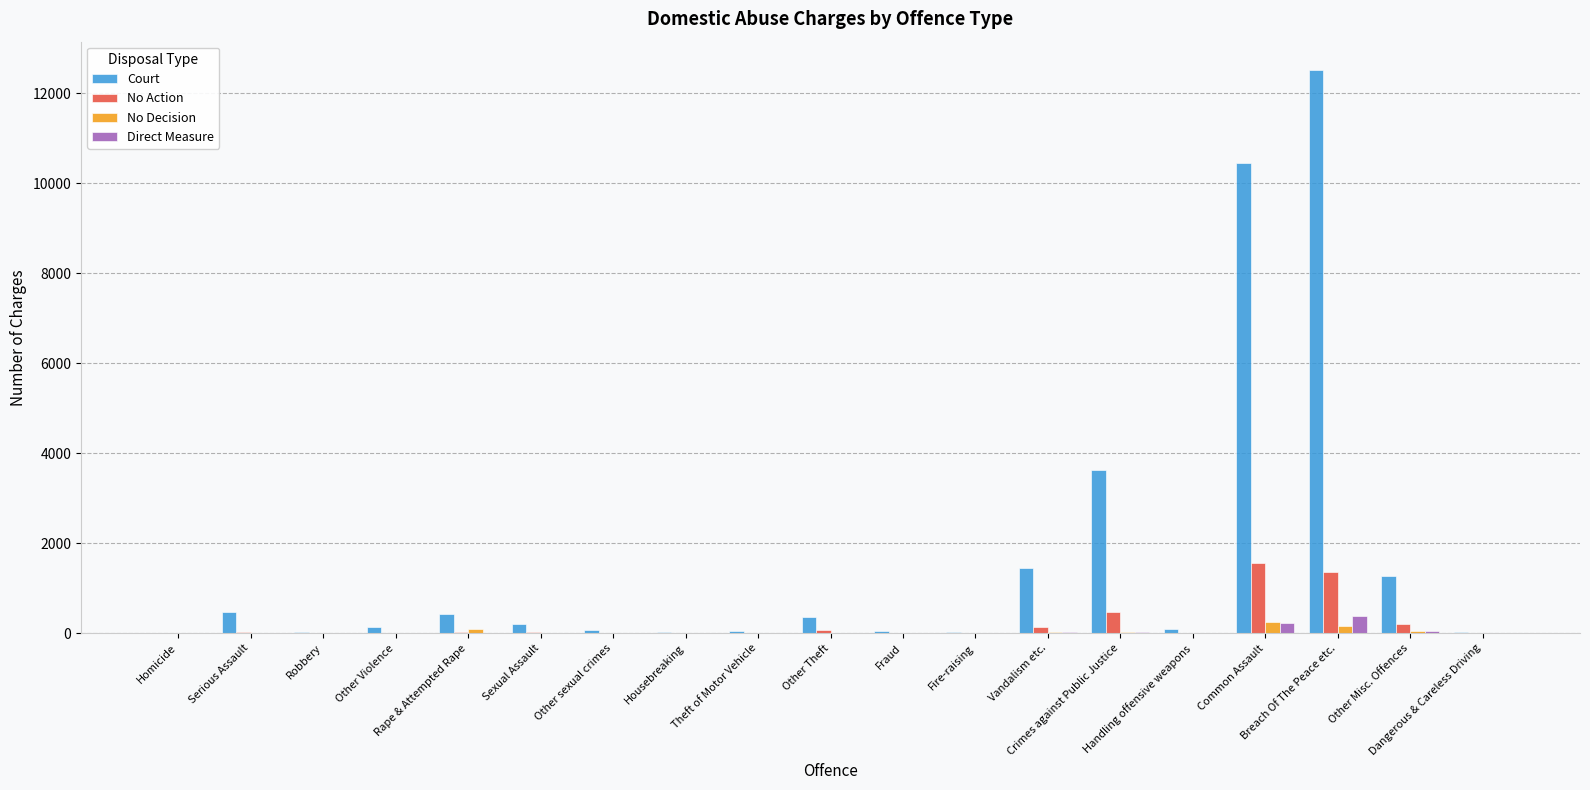

What is the greatest value displayed?

12525